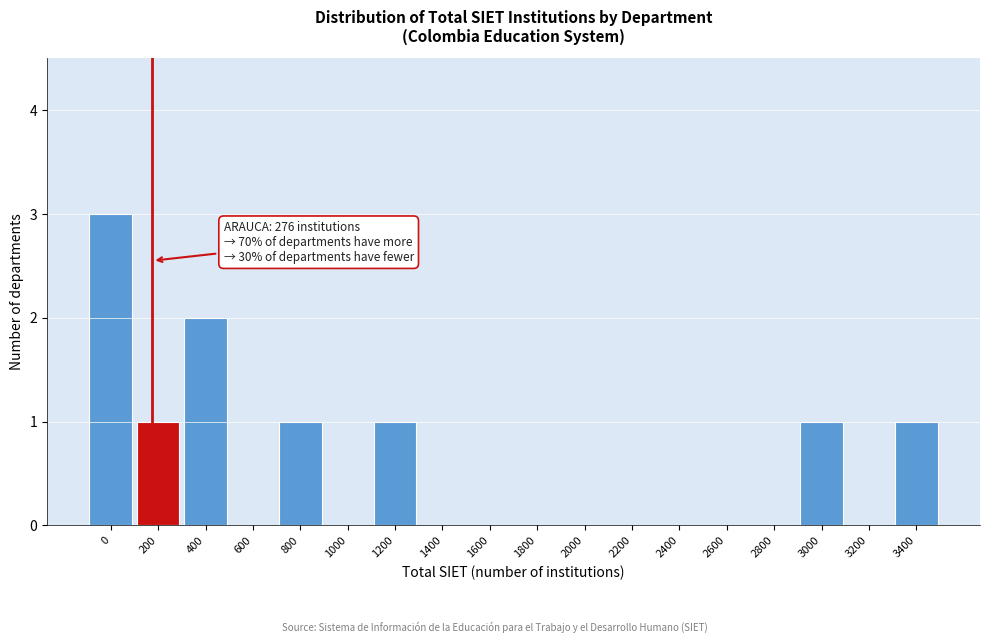

Reading left to right, transcribe all the data shown in this chart.

0=3	200=1	400=2	600=0	800=1	1000=0	1200=1	1400=0	1600=0	1800=0	2000=0	2200=0	2400=0	2600=0	2800=0	3000=1	3200=0	3400=1